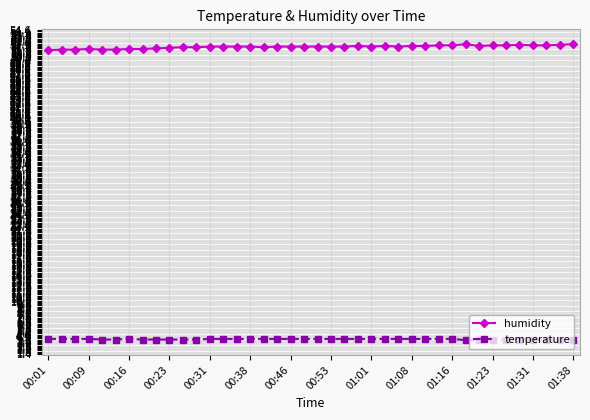

What is the value of the temperature point at the 9th from the left?

3.8